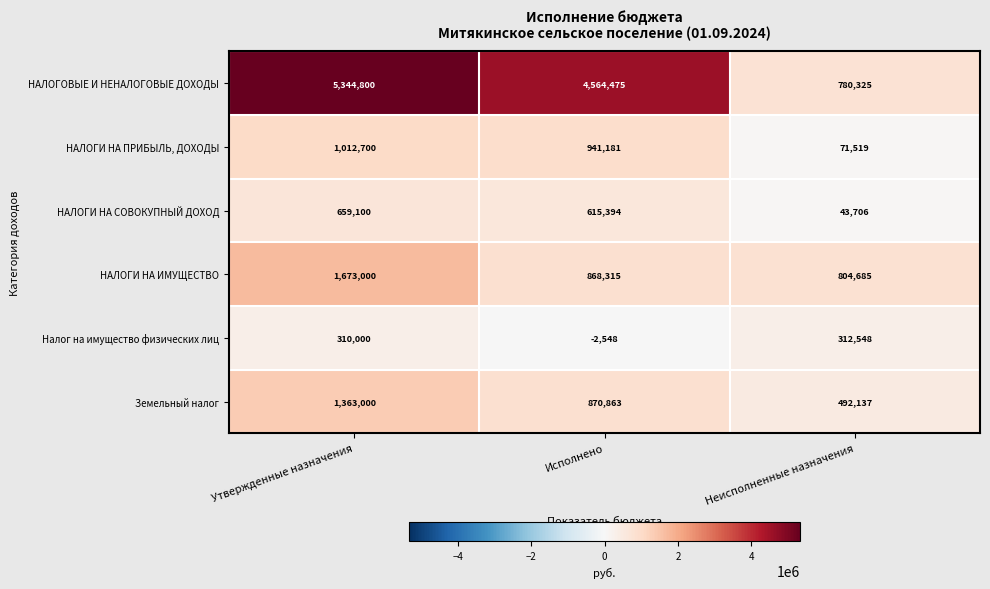

Which series changed the most between Исполнено and Неисполненные назначения?

НАЛОГОВЫЕ И НЕНАЛОГОВЫЕ ДОХОДЫ